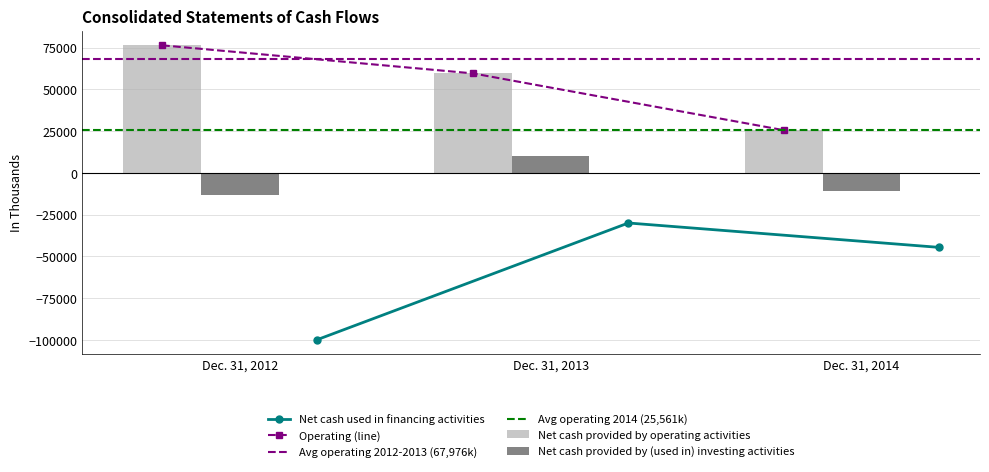

What is the value of the Net cash provided by operating activities bar at the 2nd from the left?

59572